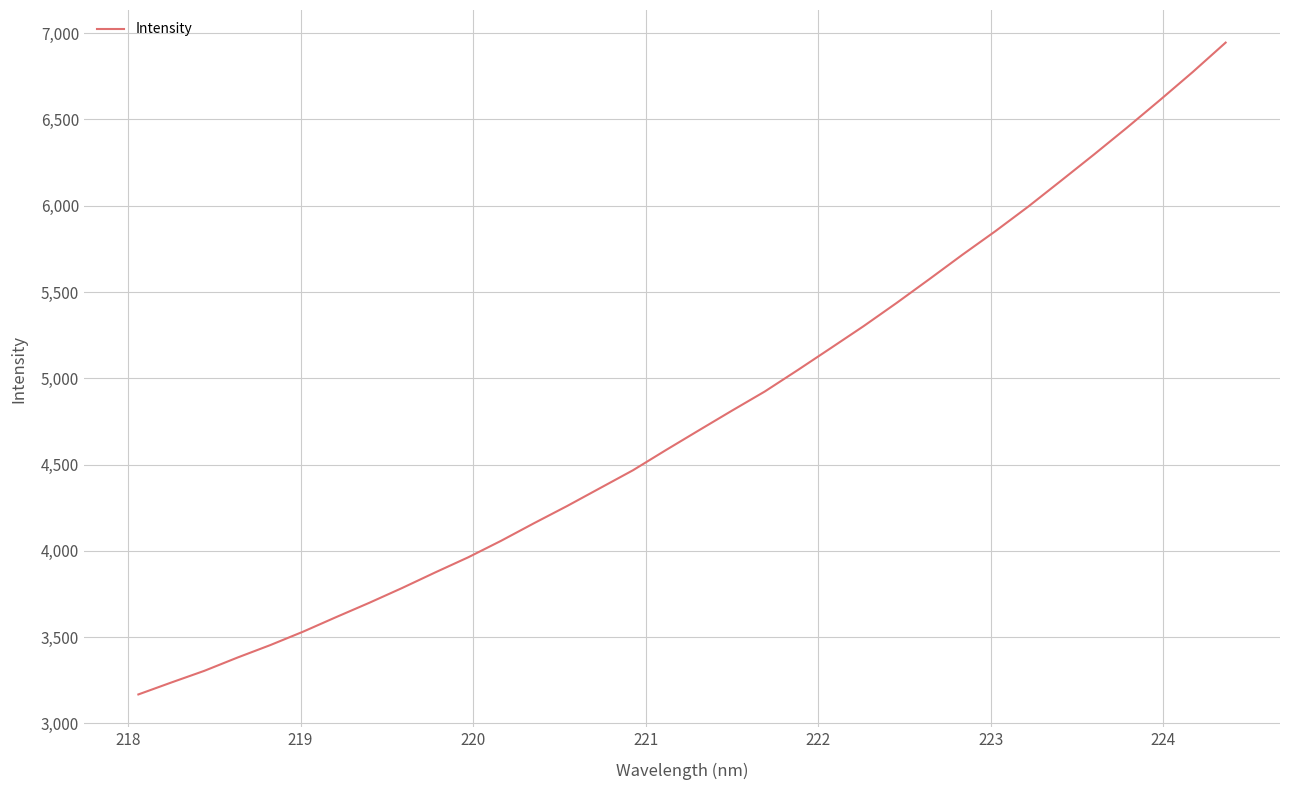

What is the smallest value displayed?

3168.4